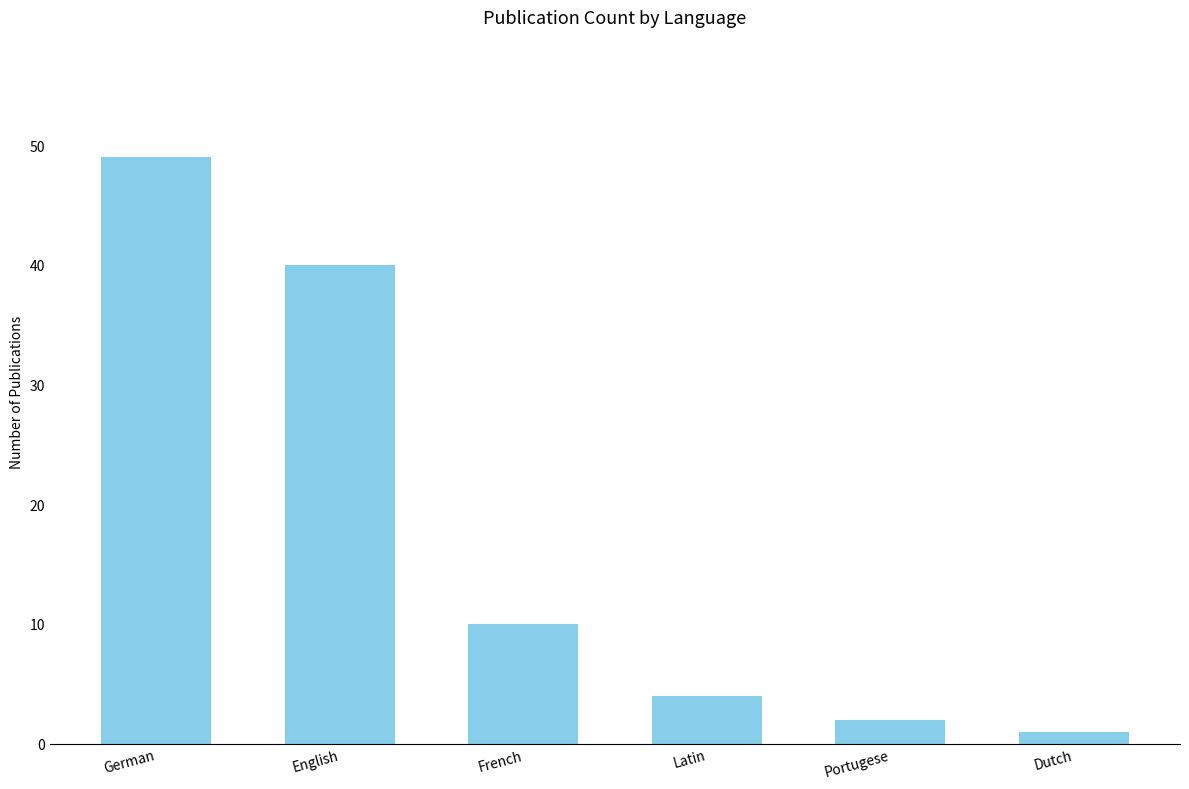

List the labels in order of value, largest first.

German, English, French, Latin, Portugese, Dutch